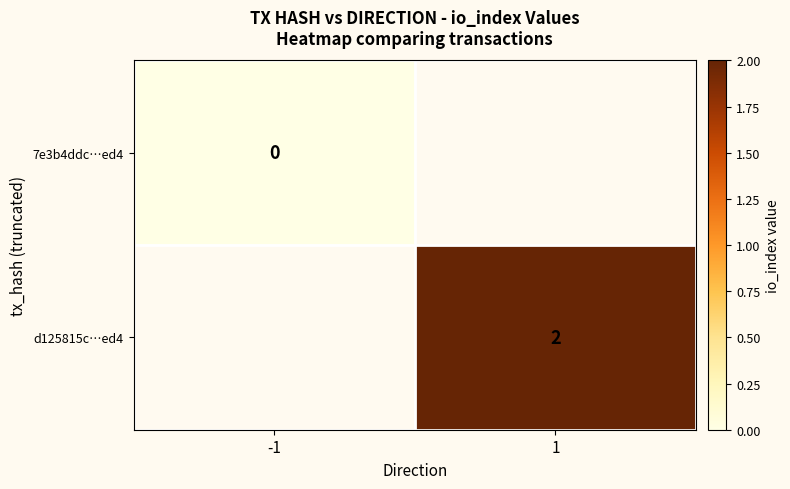

Count the number of categories in the chart.

2